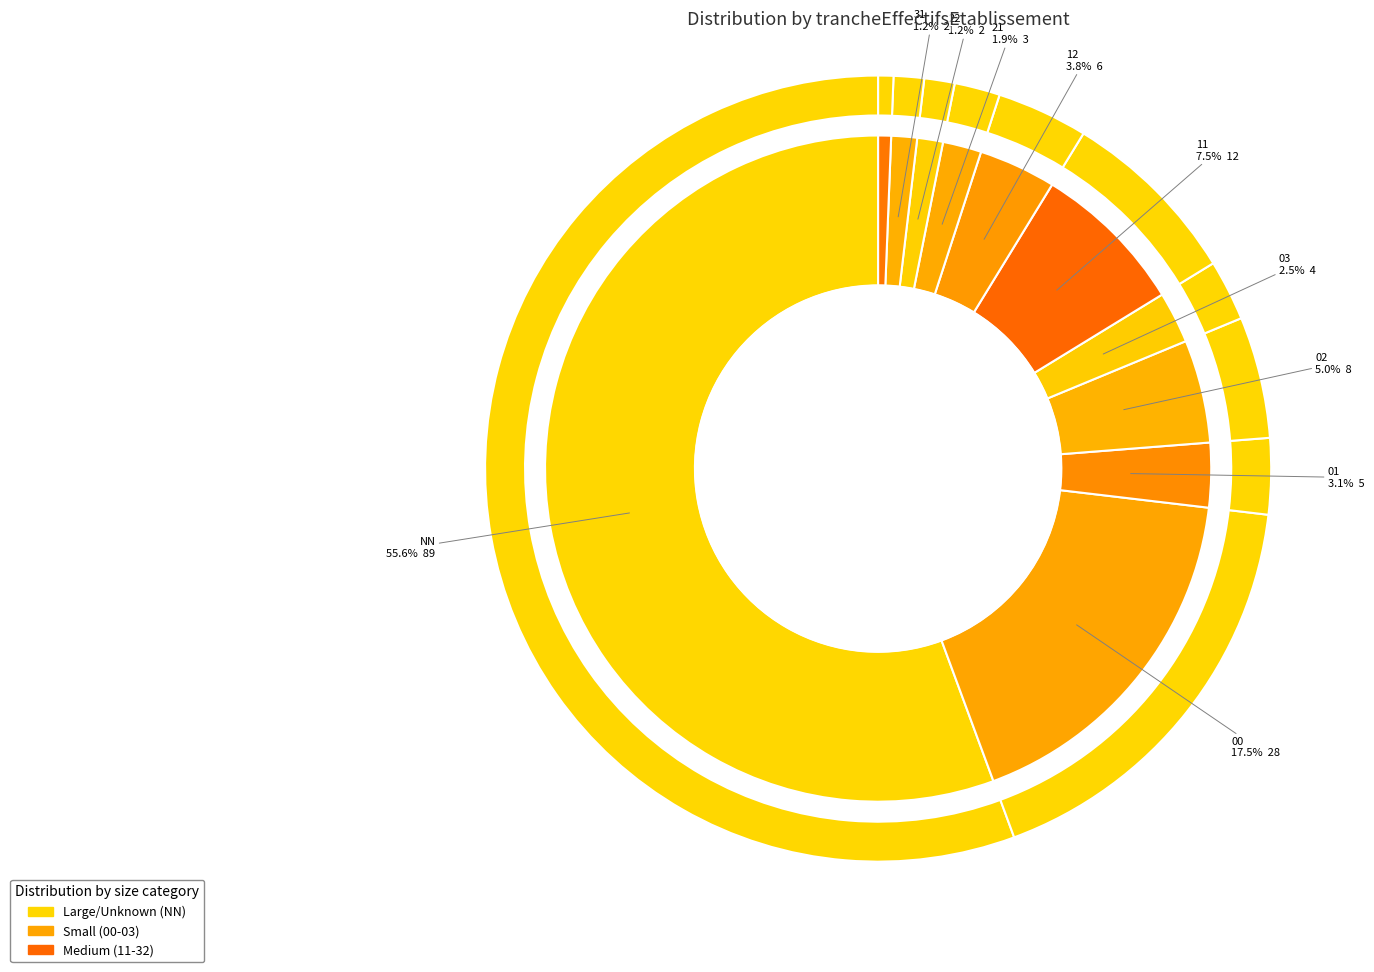

What percentage is the 32 slice, to the nearest percent?

1%